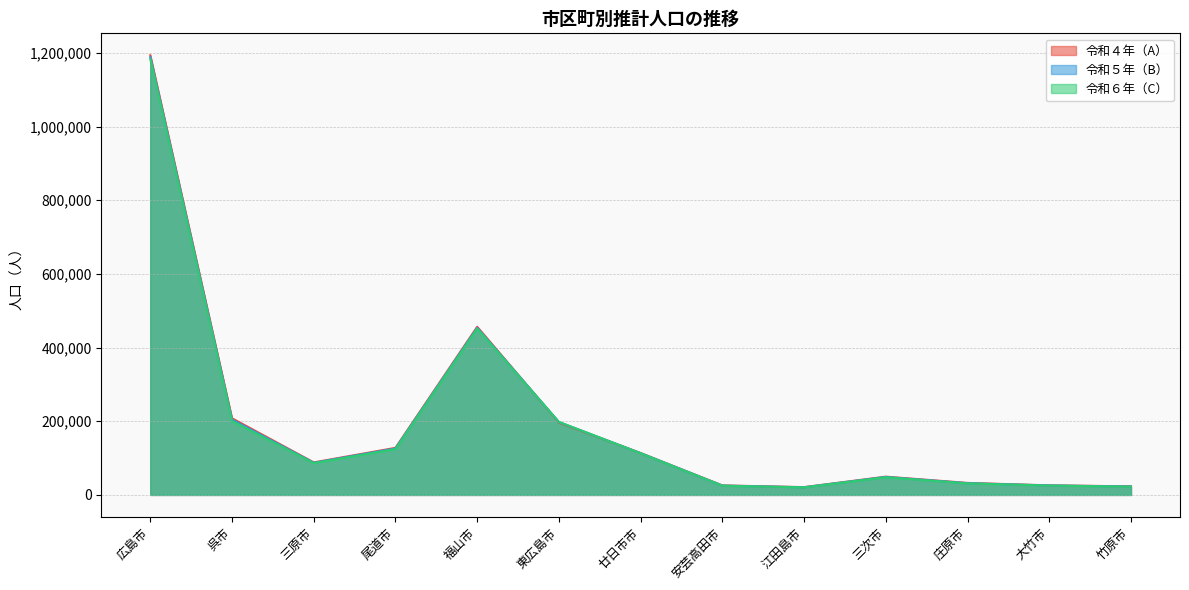

Read the 令和６年（C） value at 庄原市.

31159